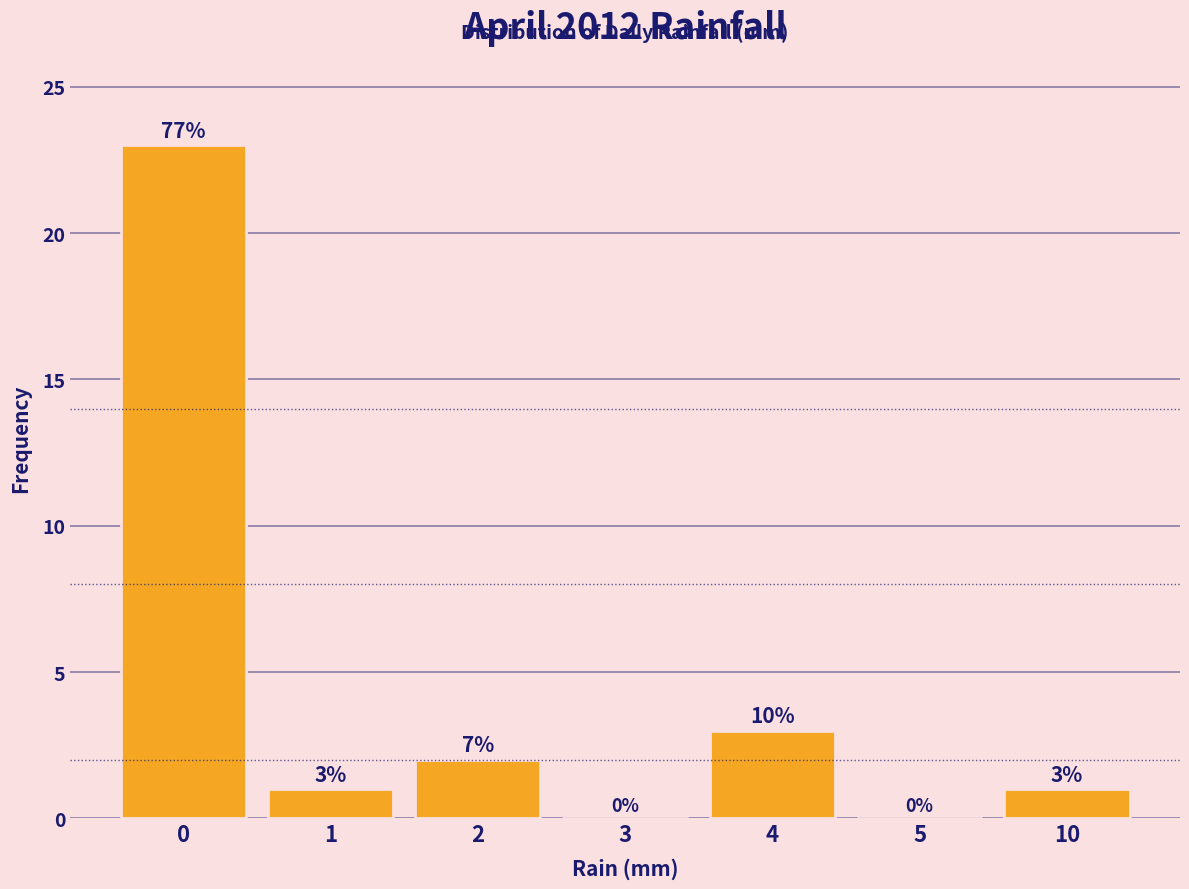

Reading right to left, what are all the values shown in this chart?

10=1	5=0	4=3	3=0	2=2	1=1	0=23